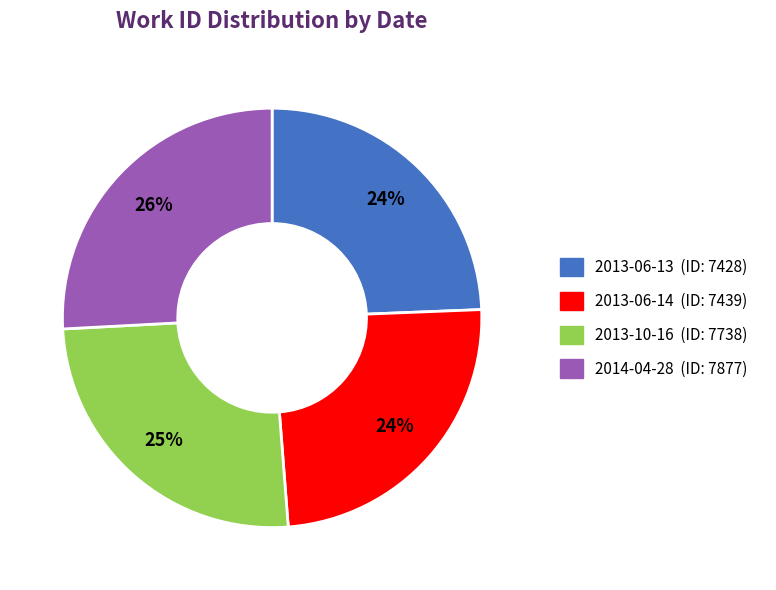

Is 2013-06-14 the majority of the pie?

No